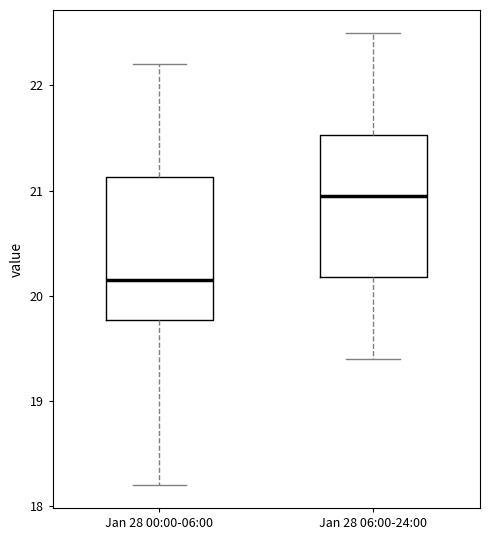

Where is the upper edge of the box for Jan 28 06:00-24:00 on the y-axis? The values are not printed on the chart, so give them approximately, as read against the axis.

21.5